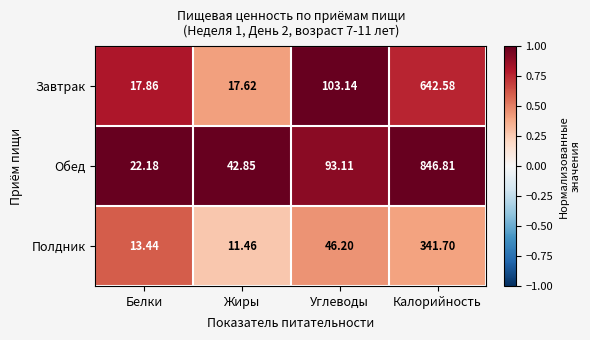

Where does the Обед series first go above 93?

Углеводы